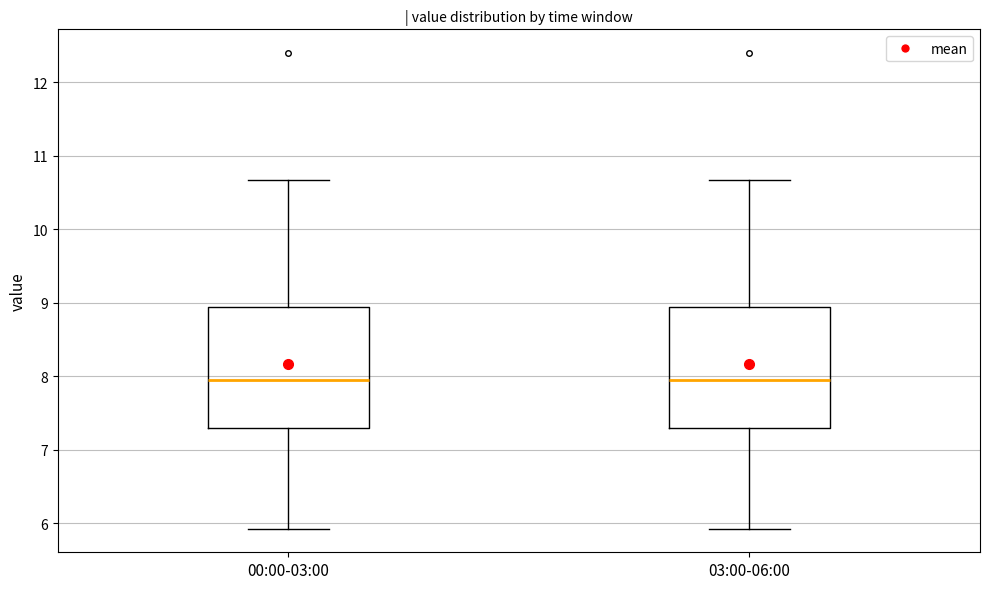

Where does the lower whisker of the box for 03:00-06:00 end on the y-axis? The values are not printed on the chart, so give them approximately, as read against the axis.

5.9